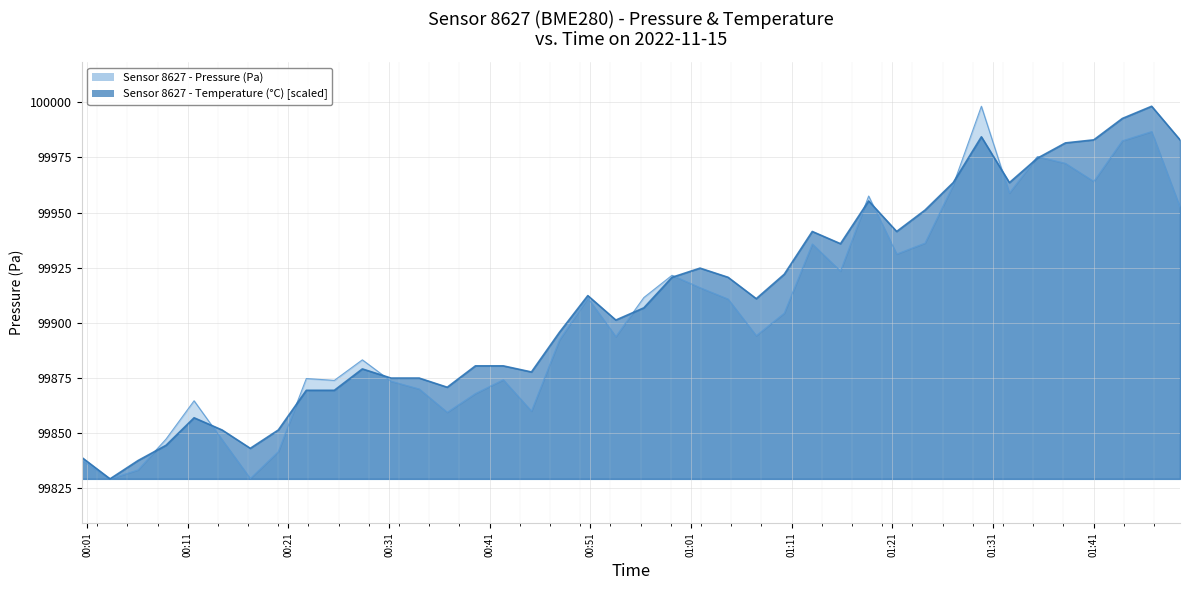

What is the smallest value displayed?

99829.3